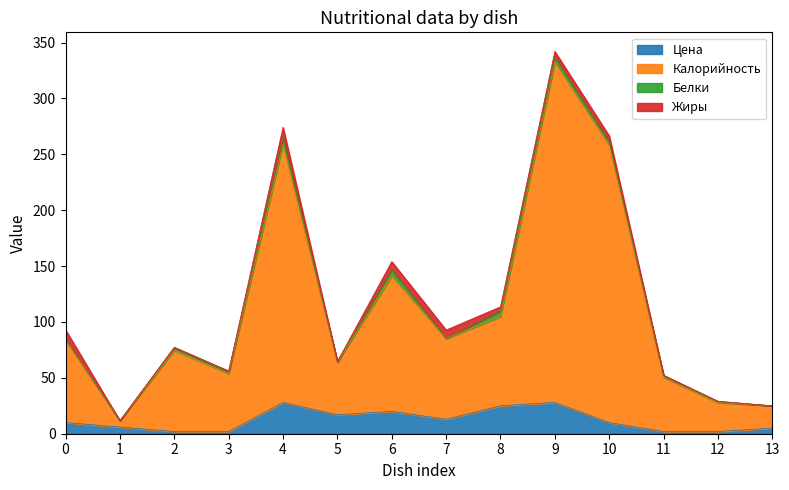

True or false: Калорийность and Цена cross at least once.

False